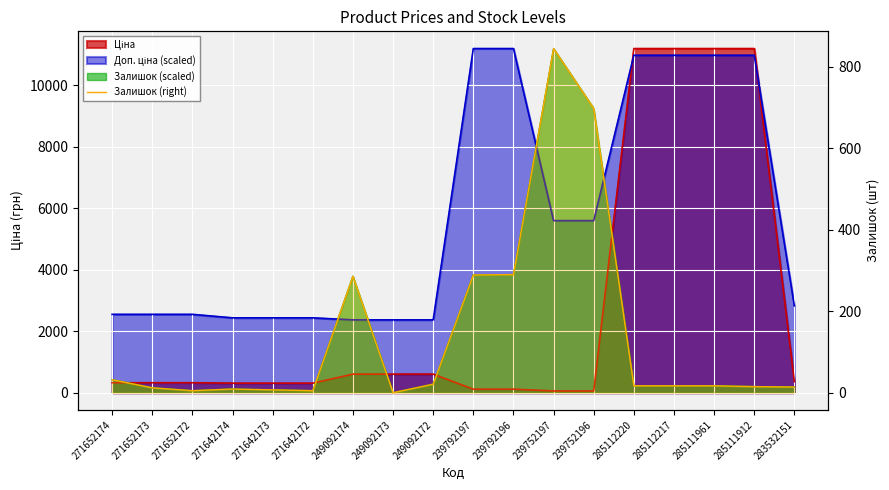

Which category has the lowest value across all series?

249092173